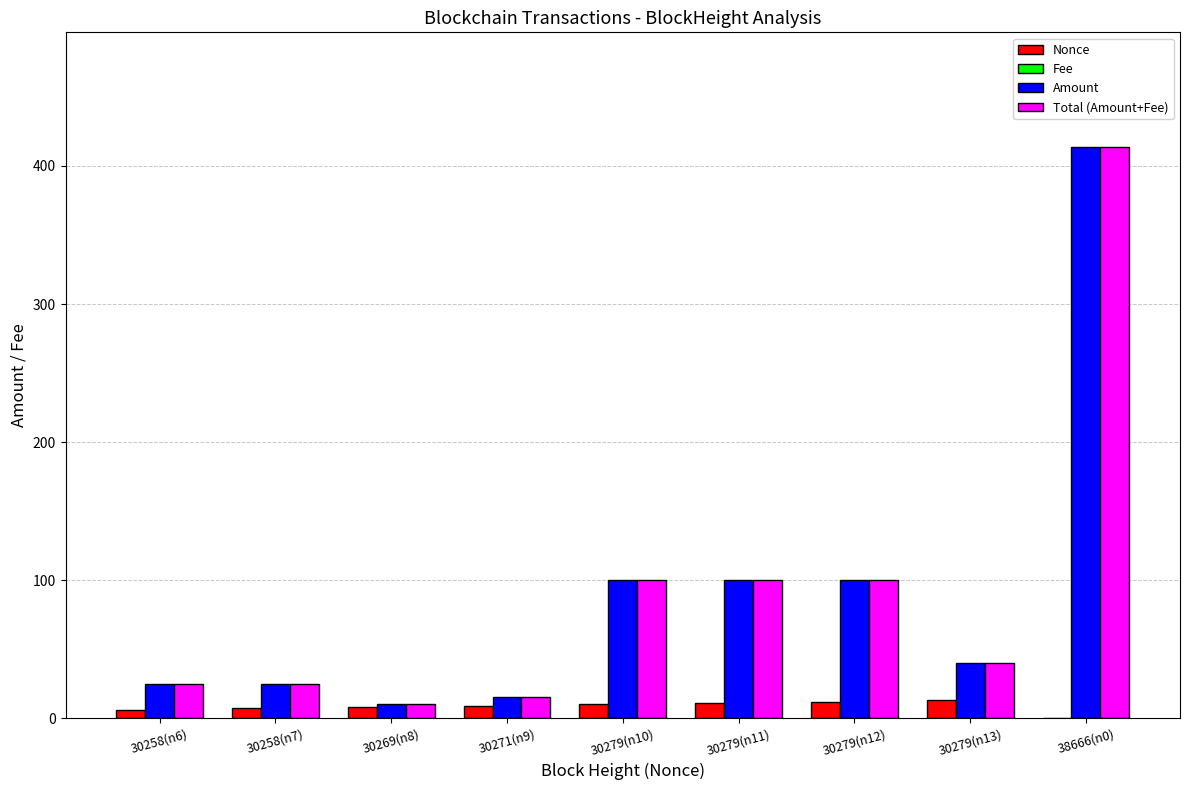

What is the greatest value displayed?

414.0